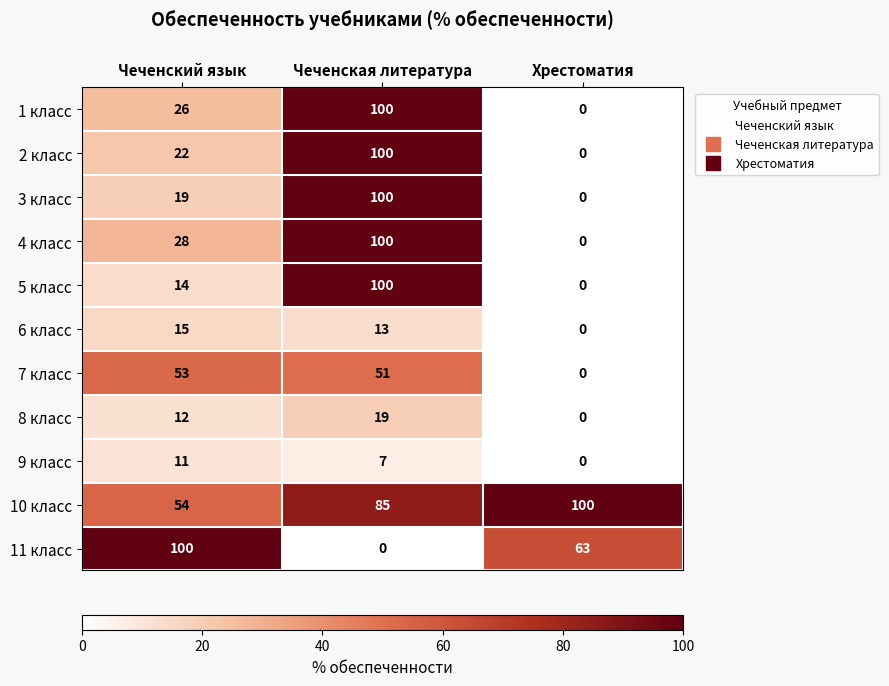

What is the greatest value displayed?

100